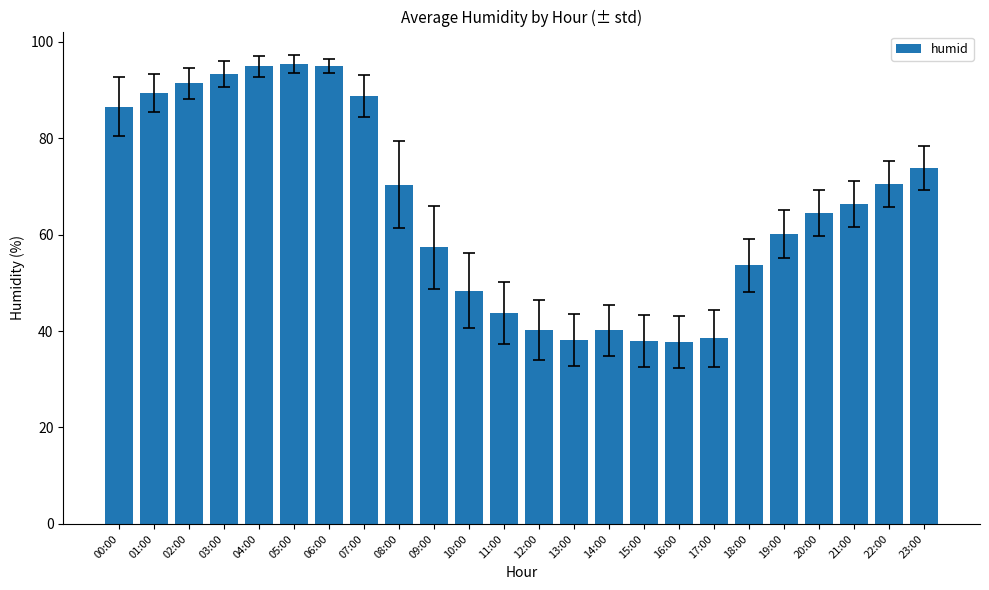

What is the maximum value shown in the chart?

95.4